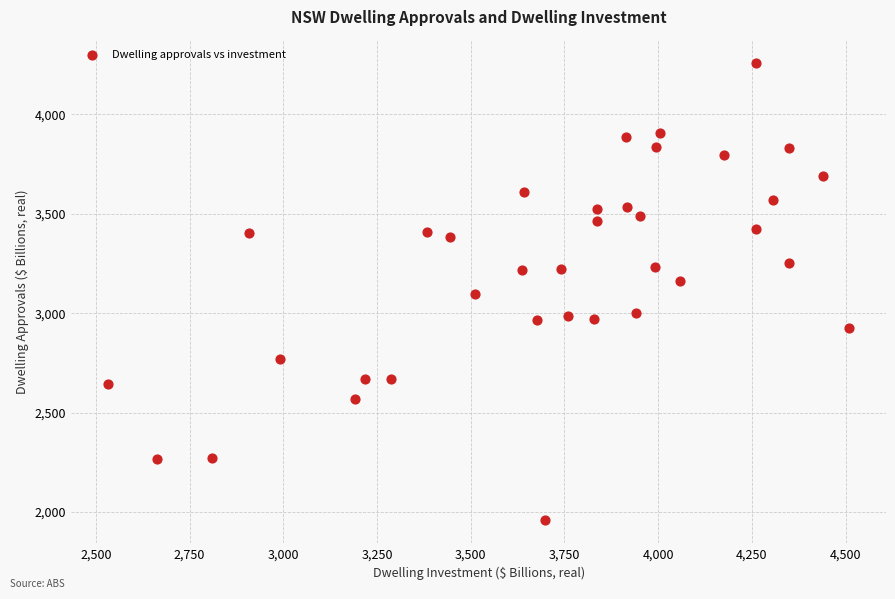

What is the range of X values (max minus min)?

1976.0